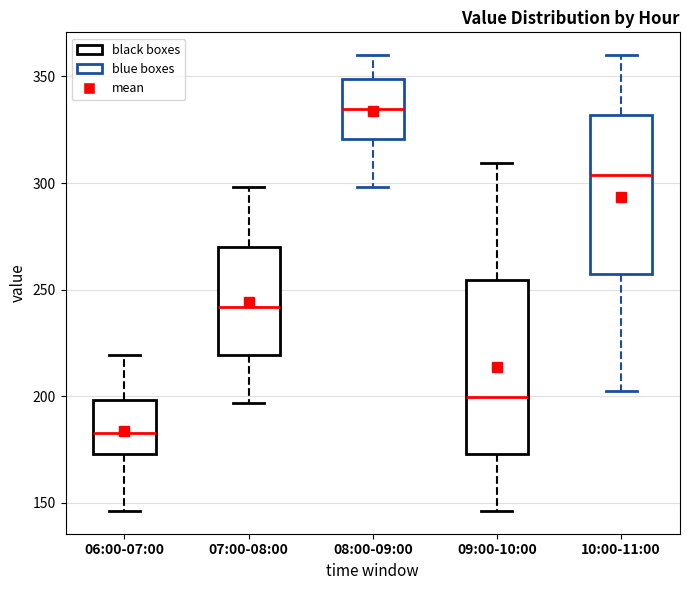

Which box has the highest median line?

08:00-09:00